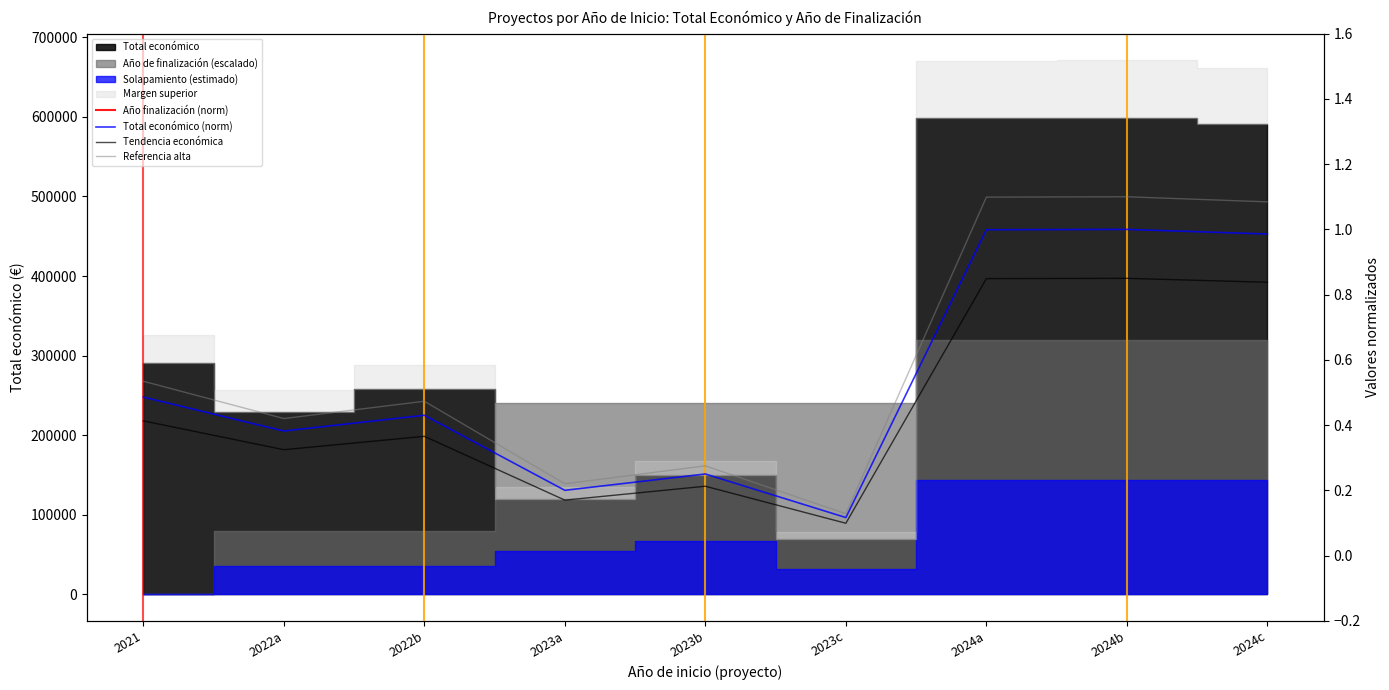

How many categories are shown in the chart?

9